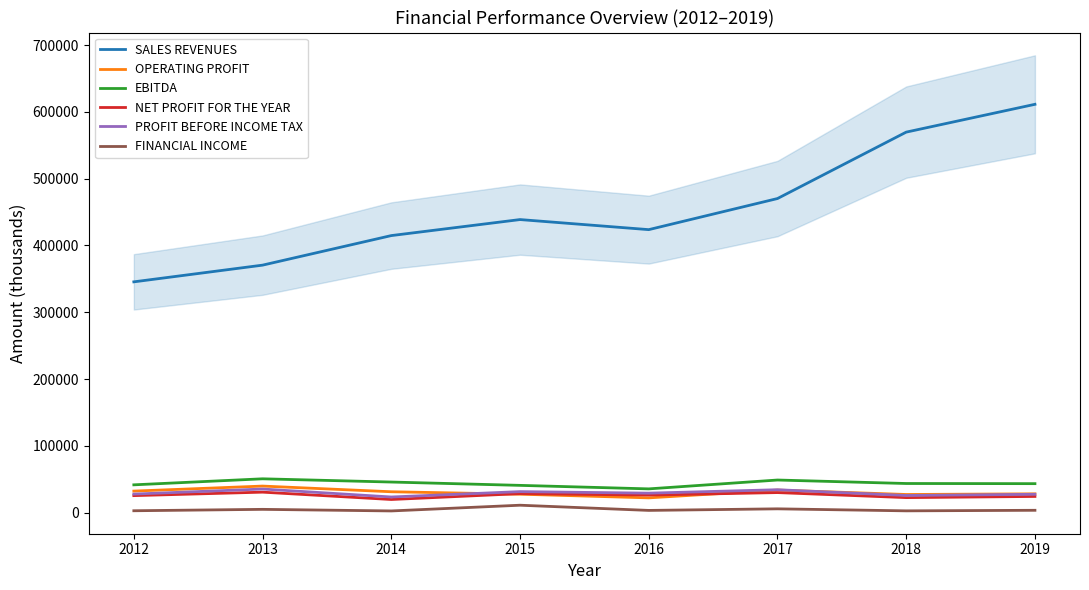

The OPERATING PROFIT series shows 41266 at 2015. True or false?

False